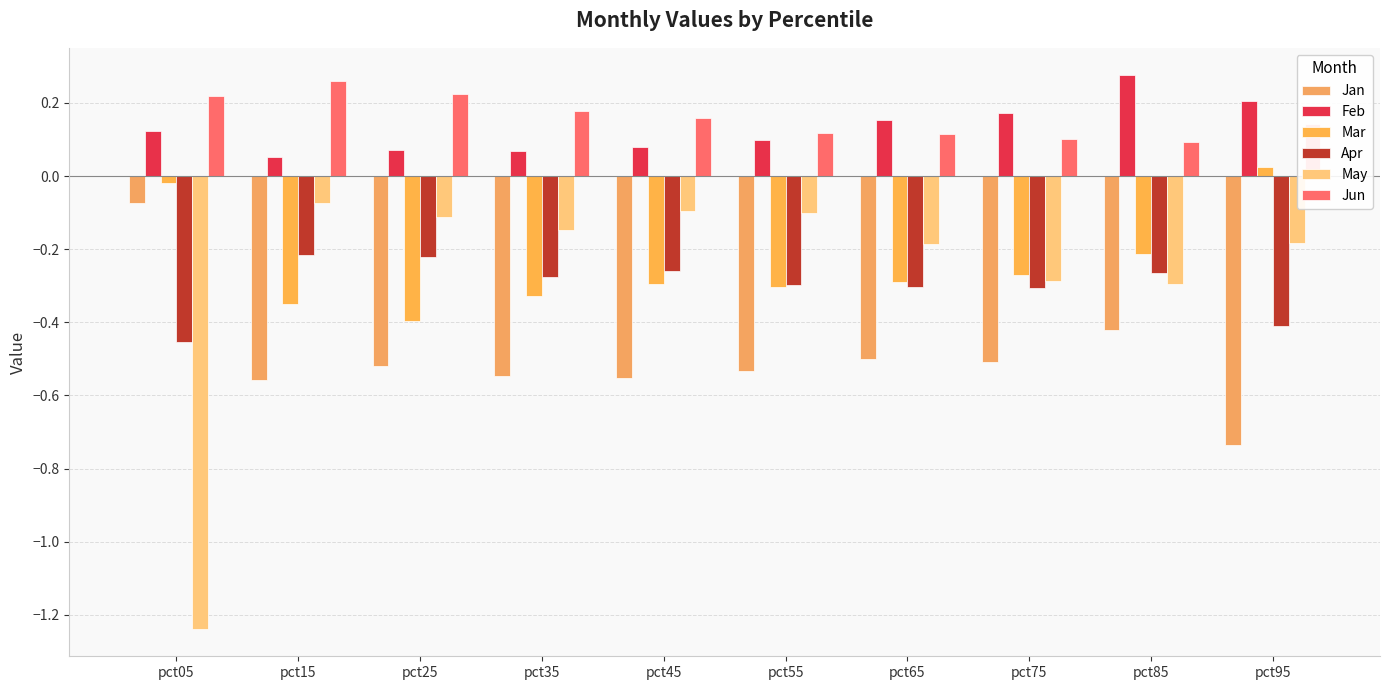

True or false: Jun has a value of 0.0 at pct55.

False